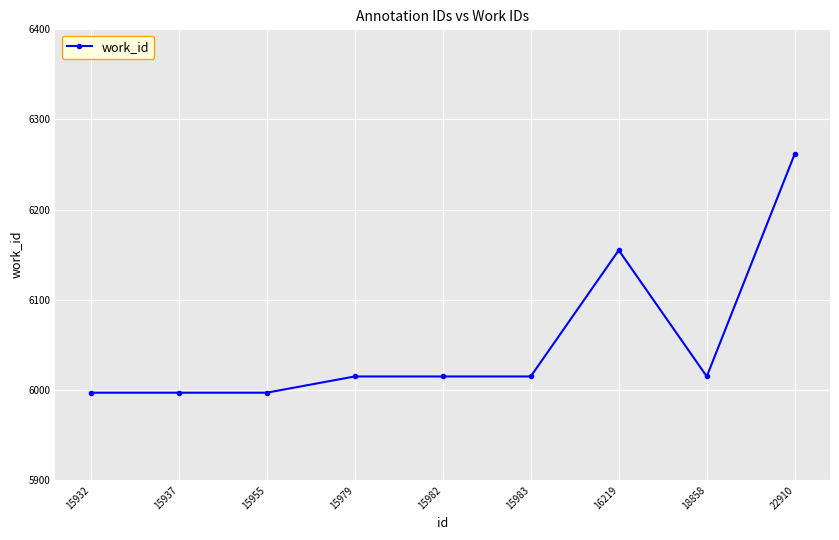

What is the sum of the values at 15982 and 15937?

12012